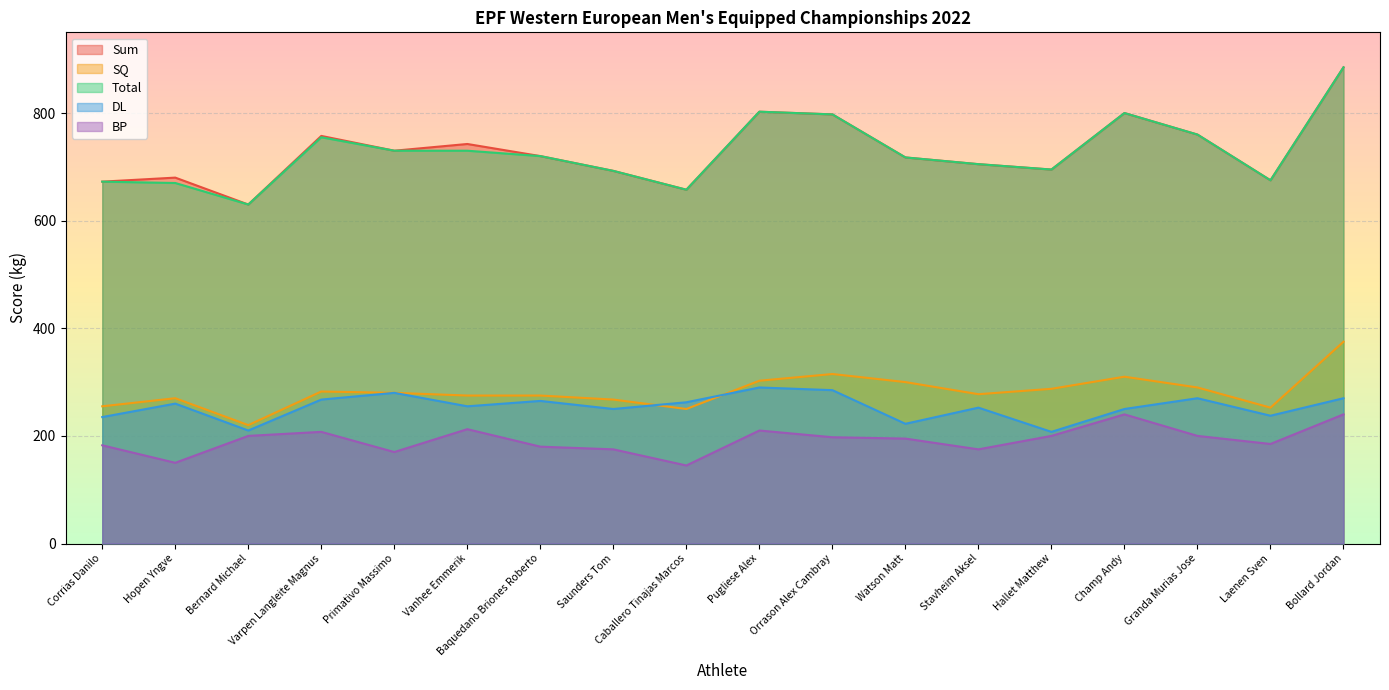

Is the value of SQ at Laenen Sven greater than the value of BP at Bollard Jordan?

Yes